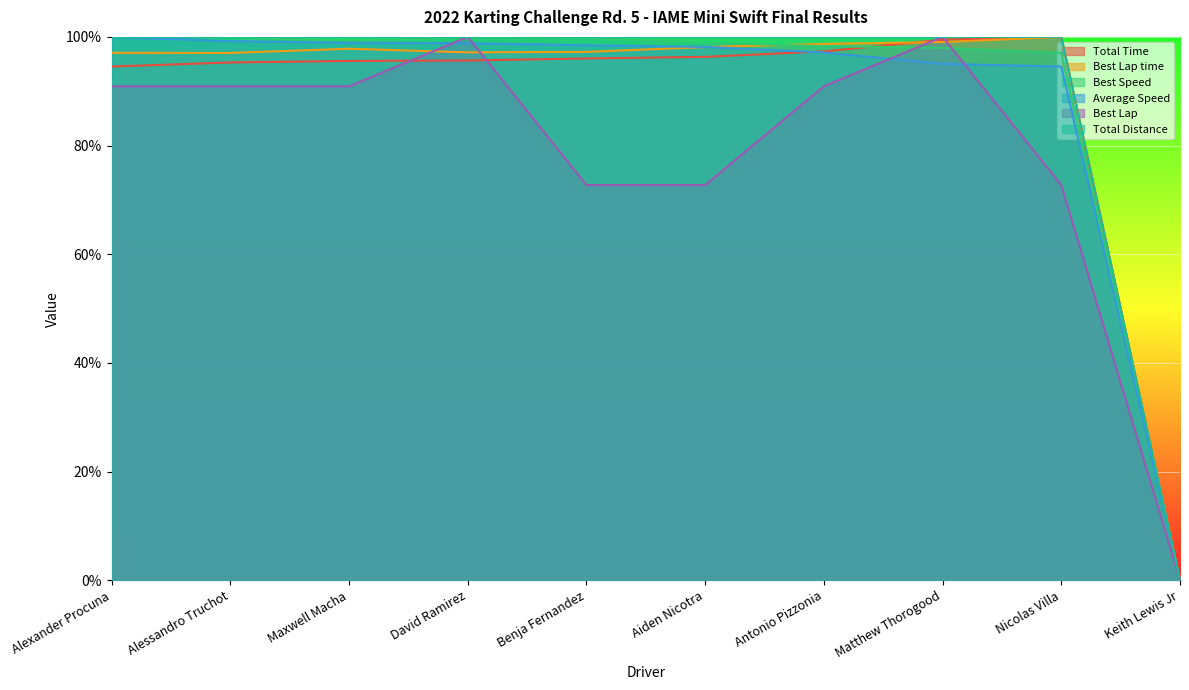

What is the spread (max minus min) of values at Benja Fernandez?

0.3